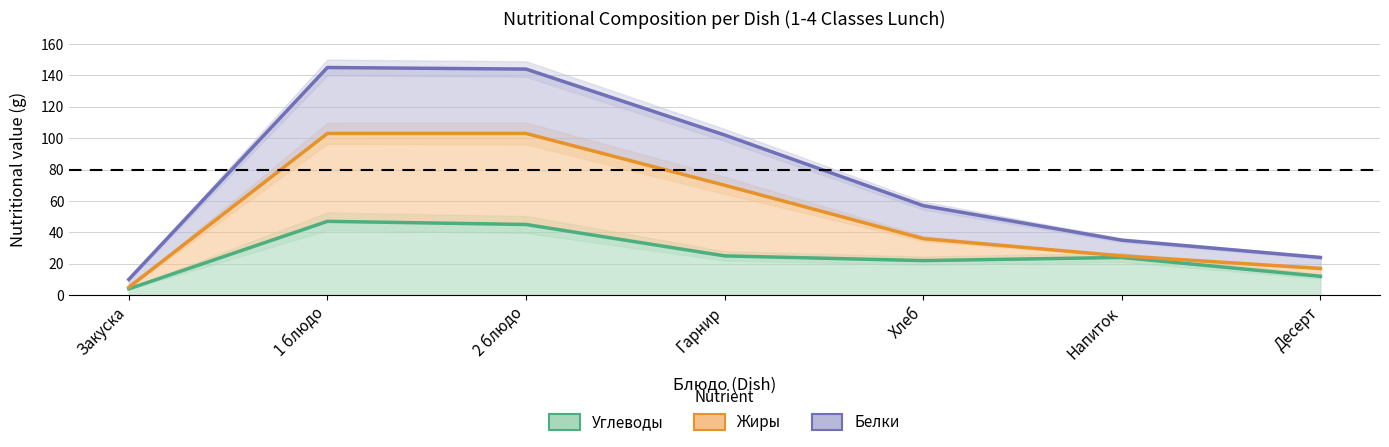

What is the difference between the Белки values at Хлеб and 2 блюдо?

87